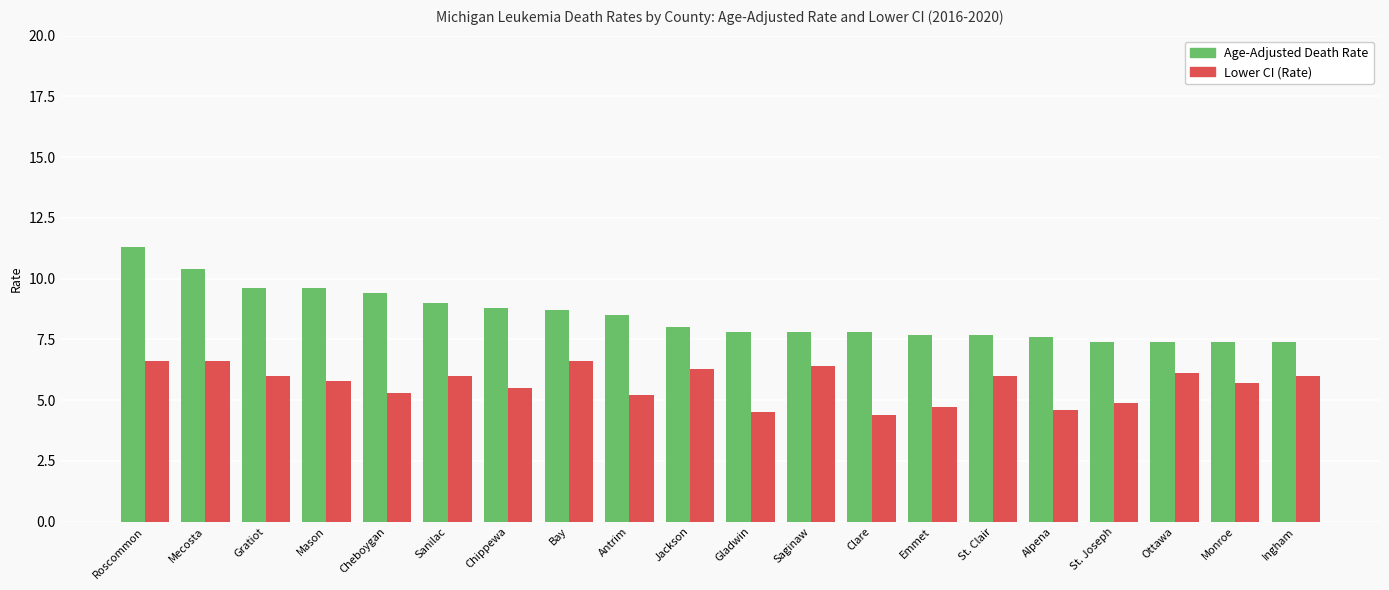

True or false: Age-Adjusted Death Rate has a value of 12.5 at Antrim.

False